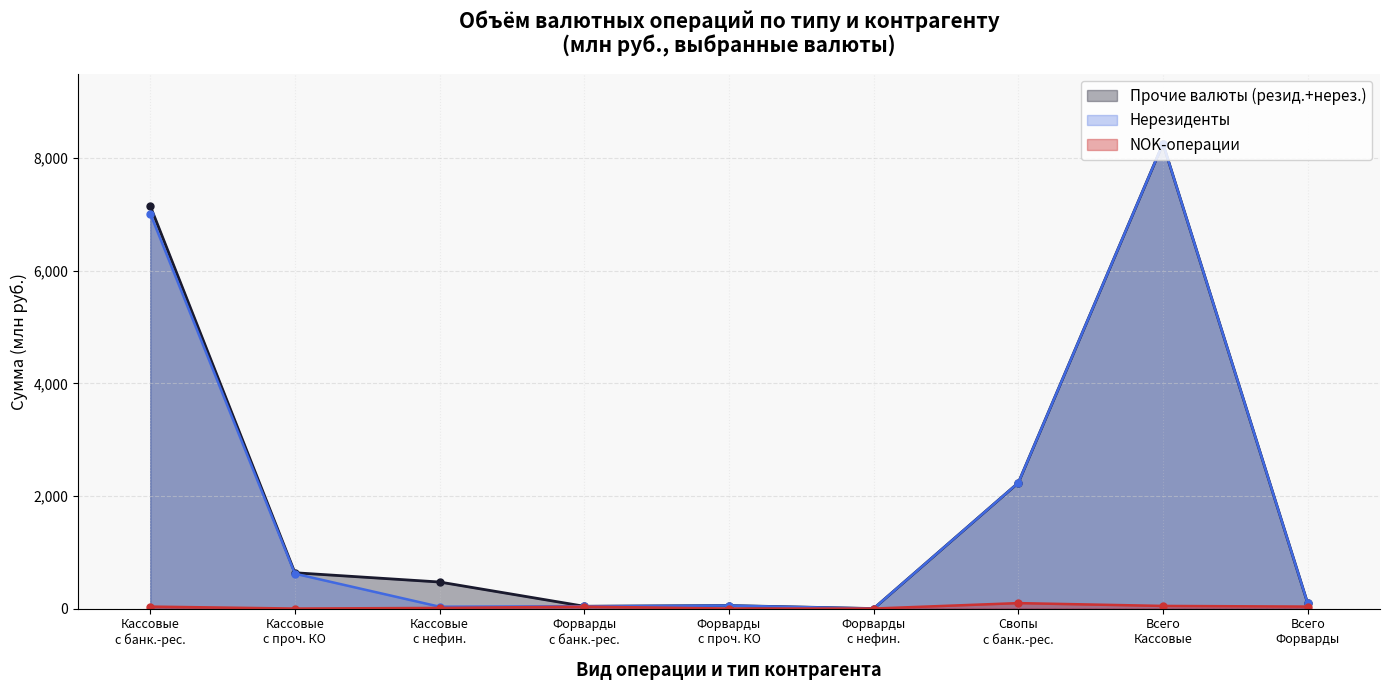

What are all the series names shown in the legend?

Прочие валюты (резид.+нерез.), Нерезиденты, NOK-операции